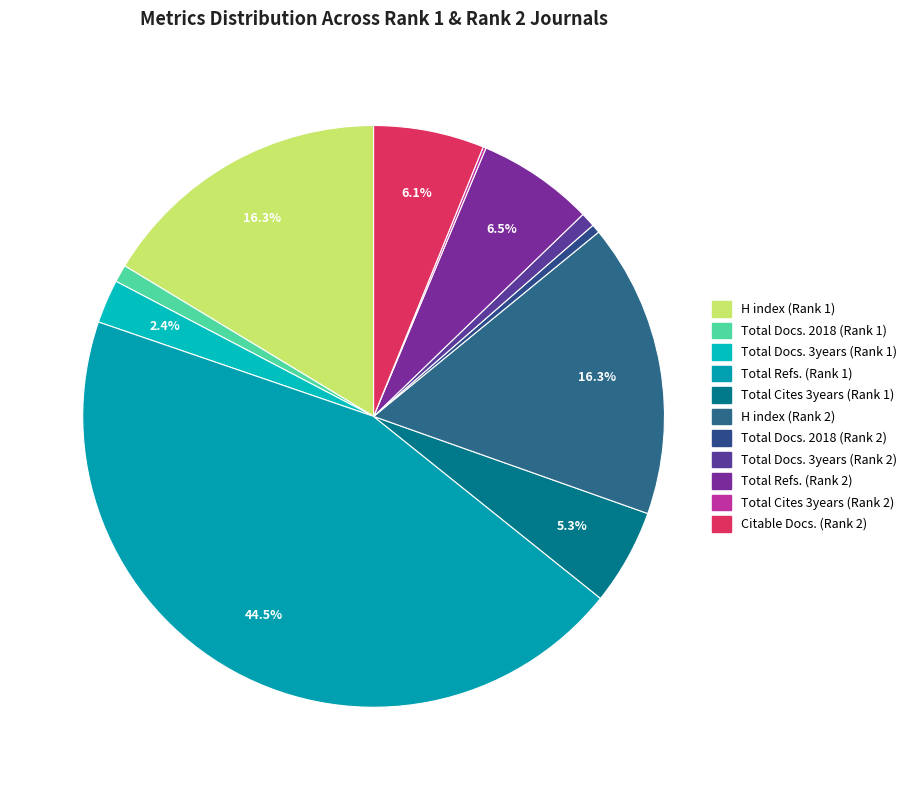

Is it true that Total Cites 3years (Rank 2) is 0% of the pie?

True